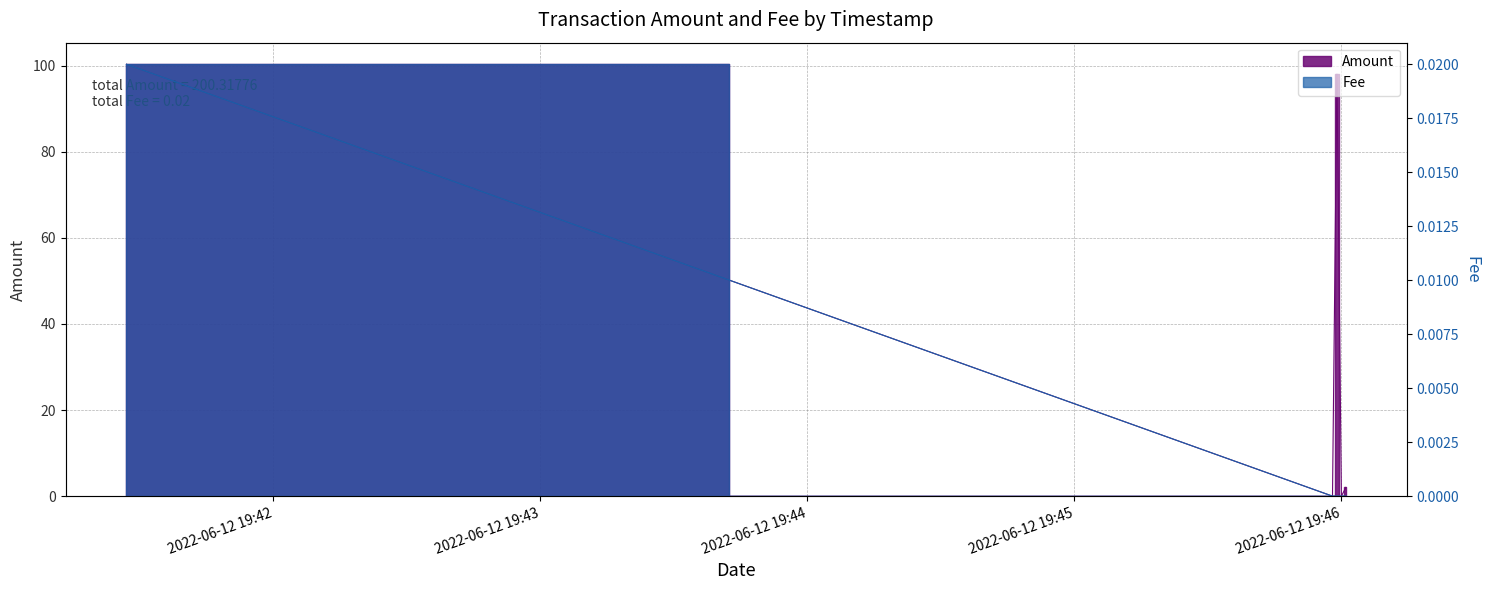

Which series has the largest total across all categories?

Amount